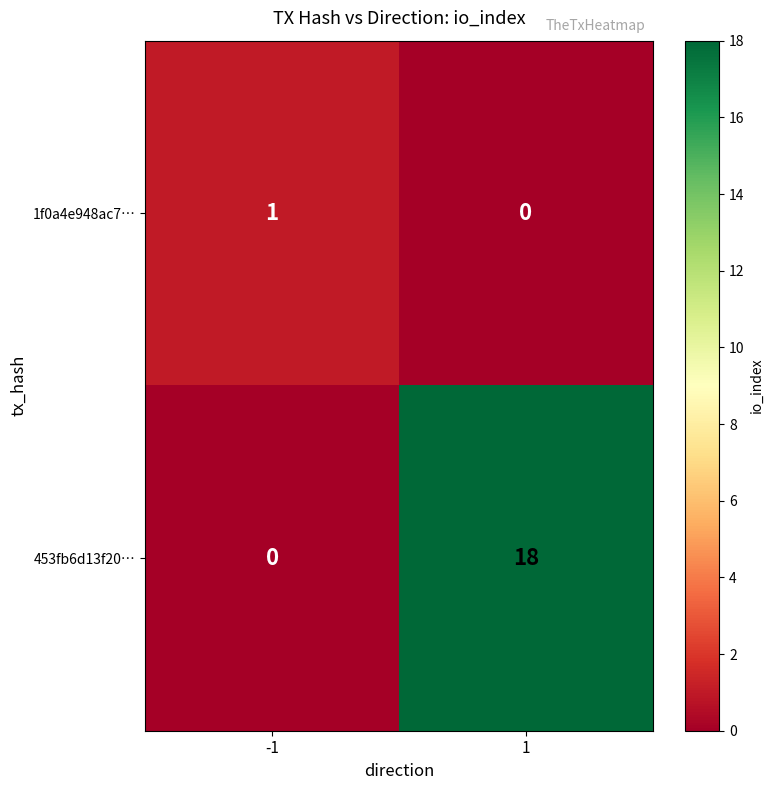

The value of 1f0a4e948ac7… at -1 is 1. True or false?

True